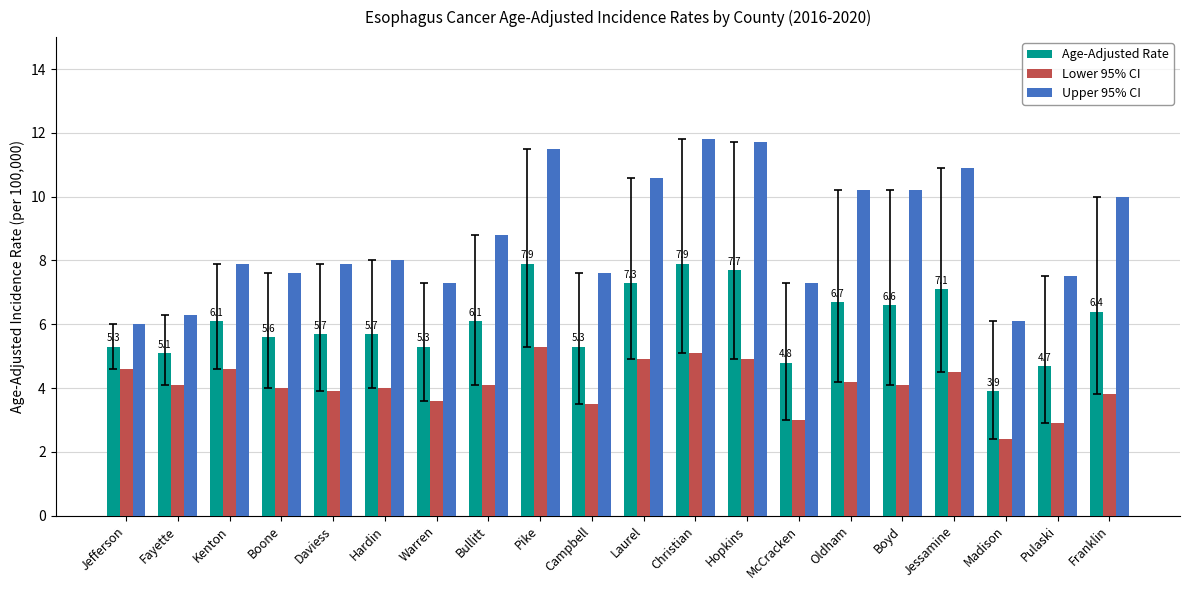

What is the difference between the Upper 95% CI values at Christian and Daviess?

3.9